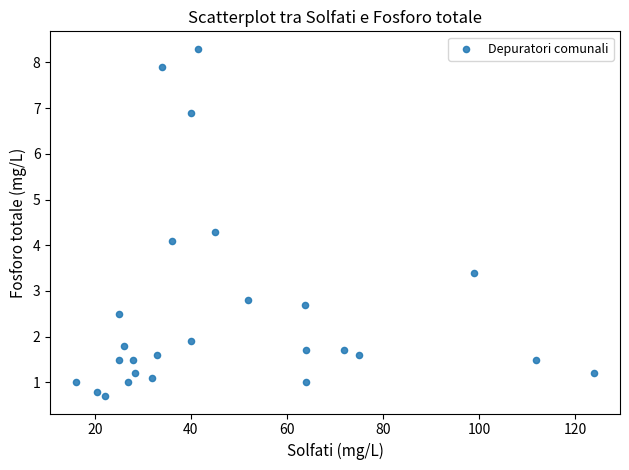

What Y value in the scatter plot is closest to 4?

4.1